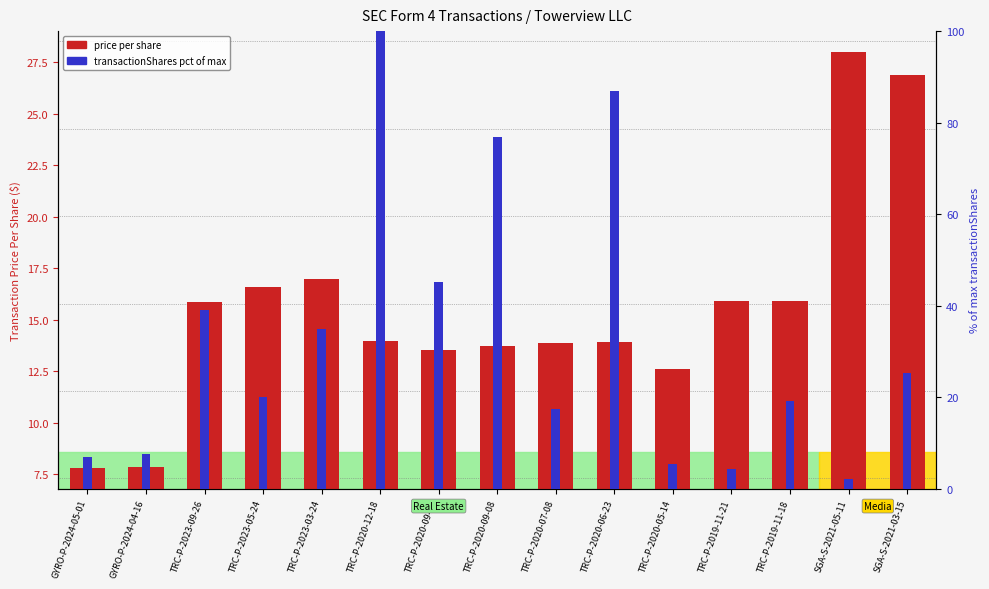

Reading left to right, transcribe all the data shown in this chart.

GYRO-P-2024-05-01=7.8	GYRO-P-2024-04-16=7.8	TRC-P-2023-09-26=15.8	TRC-P-2023-05-24=16.6	TRC-P-2023-03-24=17.0	TRC-P-2020-12-18=14.0	TRC-P-2020-09-23=13.5	TRC-P-2020-09-08=13.7	TRC-P-2020-07-08=13.9	TRC-P-2020-06-23=13.9	TRC-P-2020-05-14=12.6	TRC-P-2019-11-21=15.9	TRC-P-2019-11-18=15.9	SGA-S-2021-05-11=28.0	SGA-S-2021-03-15=26.9